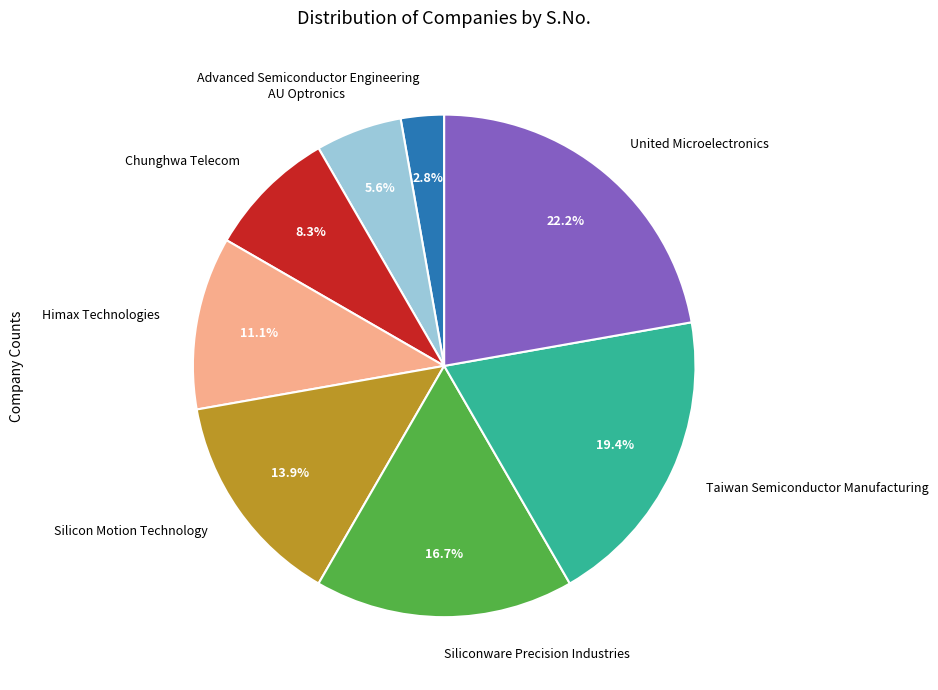

What percentage is NOT represented by AU Optronics?

94.4%